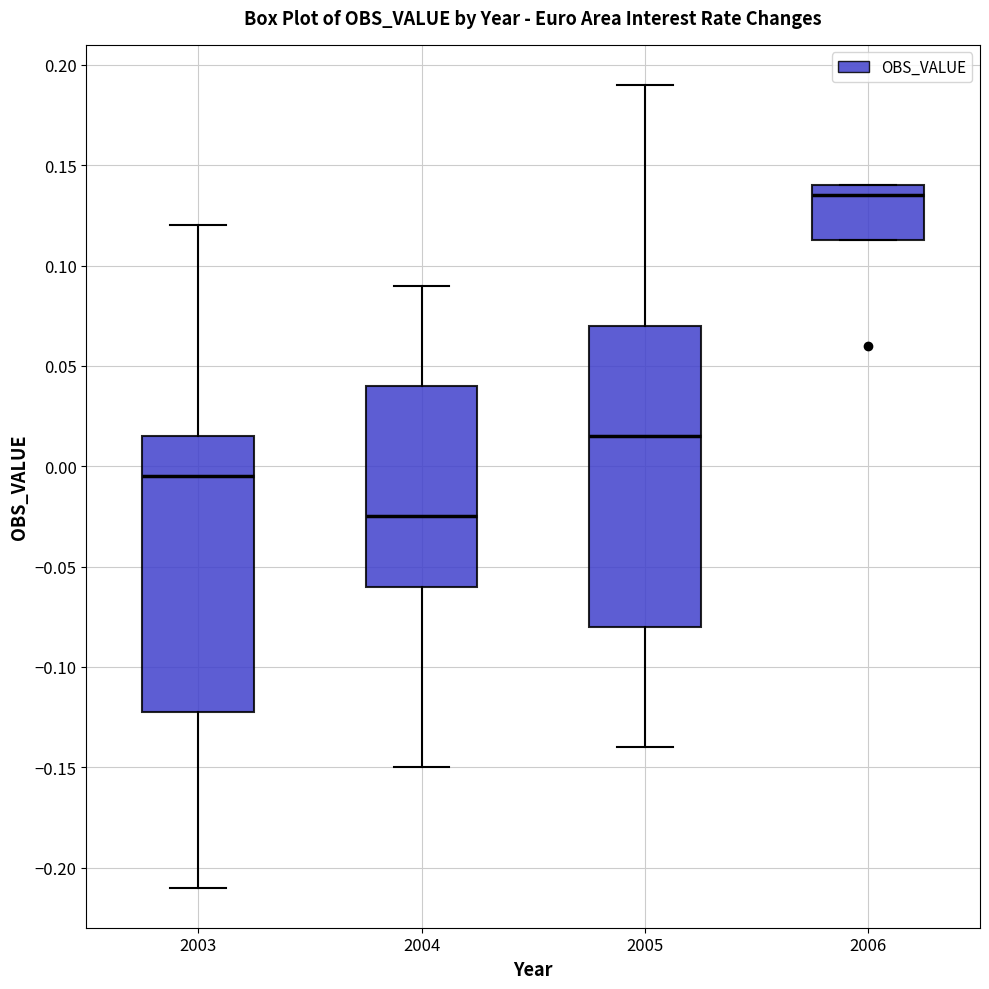

Comparing the boxes themselves (not the whiskers), which one is the tallest?

2005